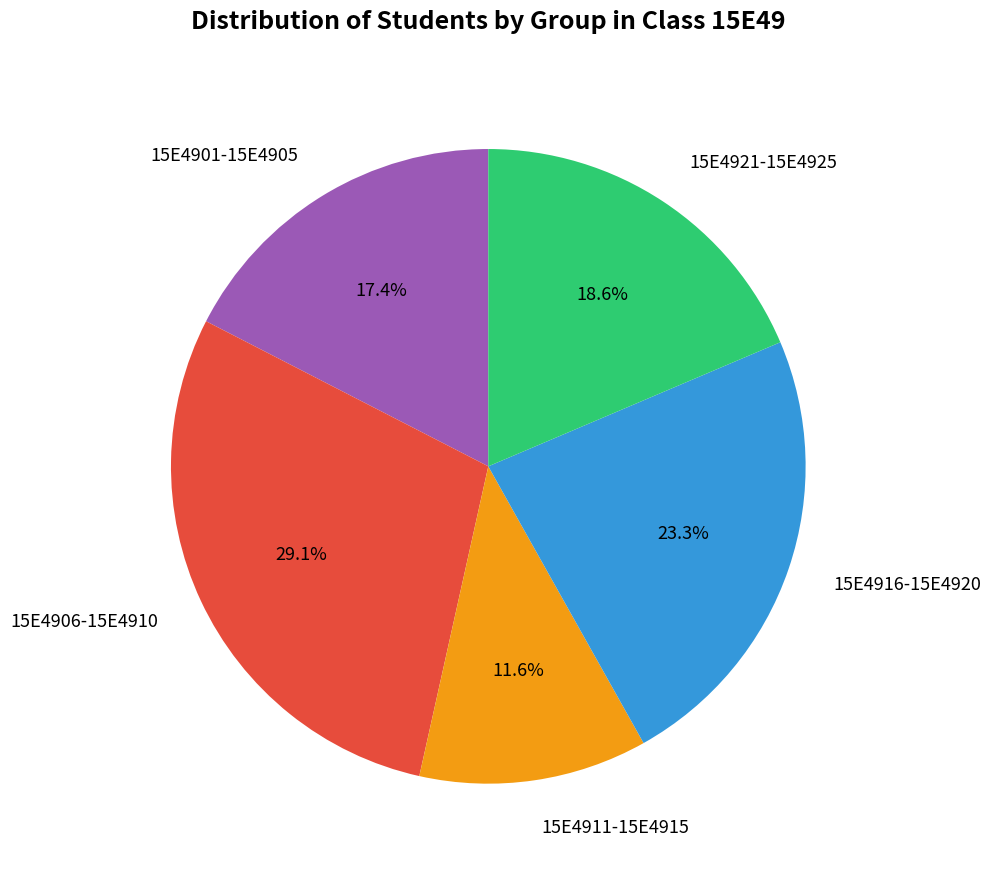

How much of the chart is everything except 15E4921-15E4925?

81.4%